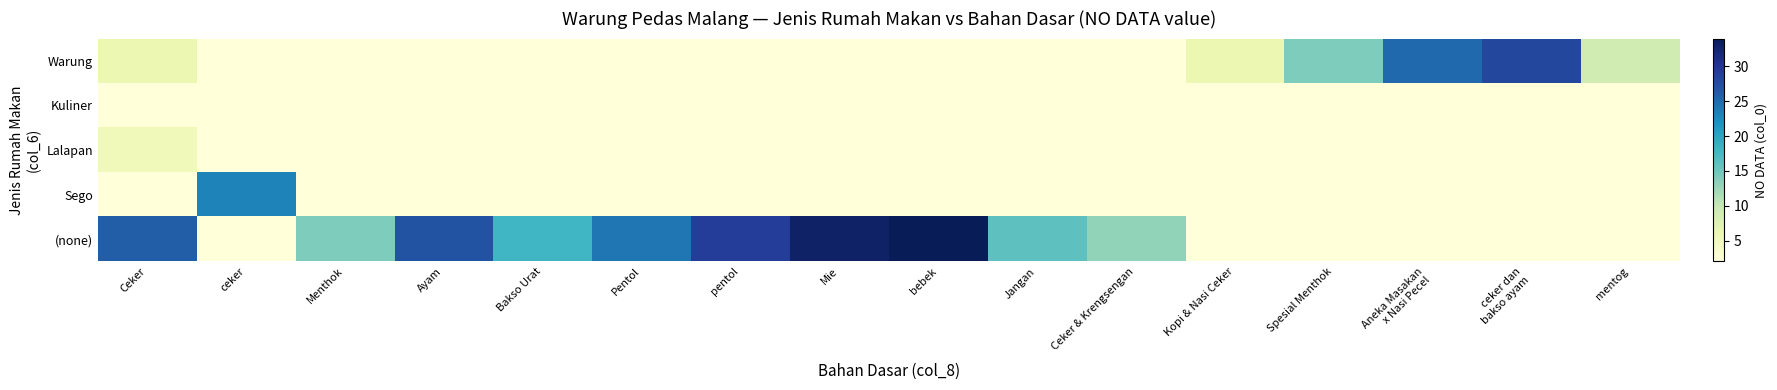

At Menthok, list the series in order from largest to smallest.

(none), Warung, Kuliner, Lalapan, Sego